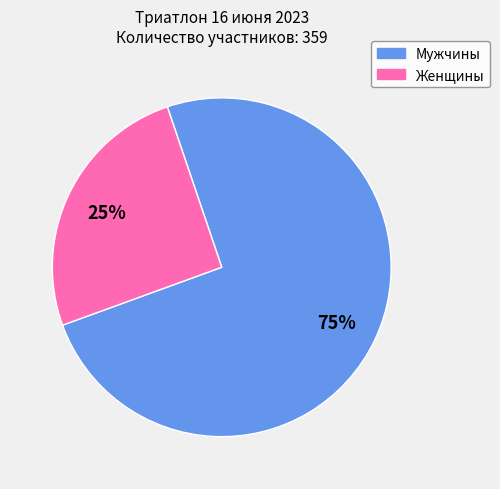

To the nearest percent, what is the combined percentage of Женщины and Мужчины?

100%